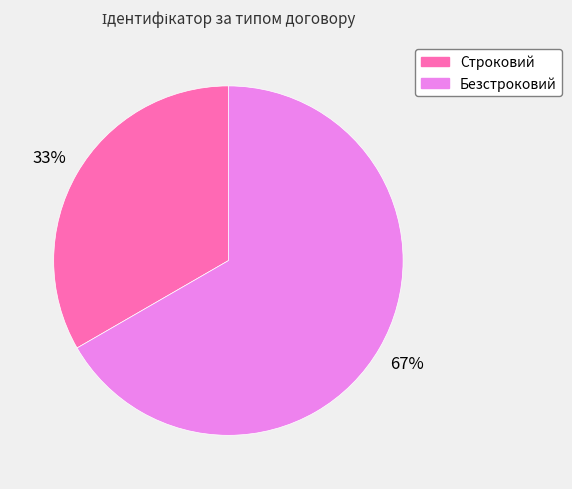

Which category has the smallest portion of the pie?

Строковий